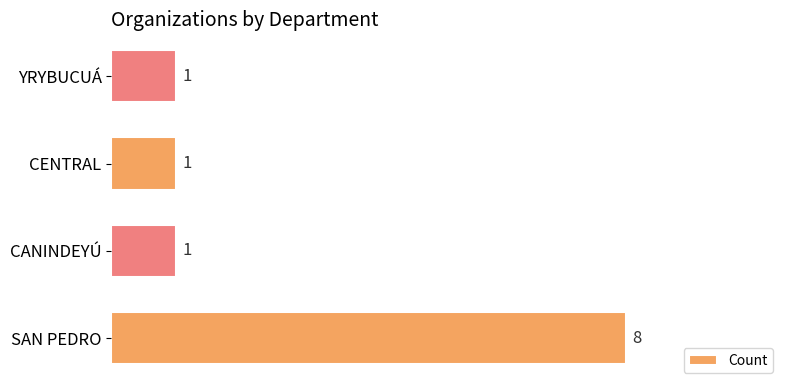

What is the difference between the values at SAN PEDRO and CANINDEYÚ?

7